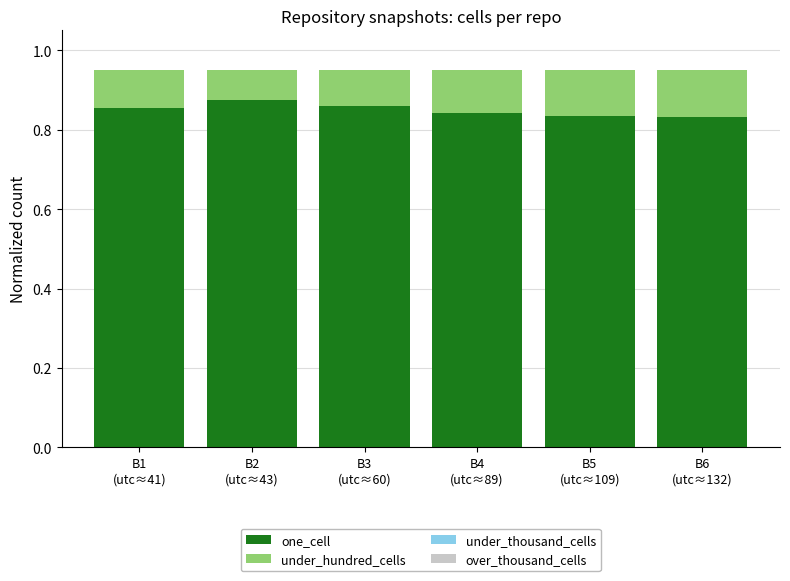

What is the sum of all one_cell values?

5.1